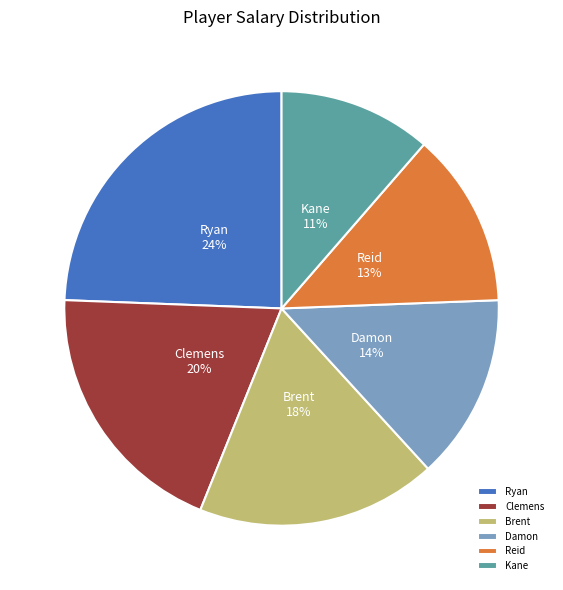

To the nearest percent, what is the difference between the largest and smallest slice percentages?

13%